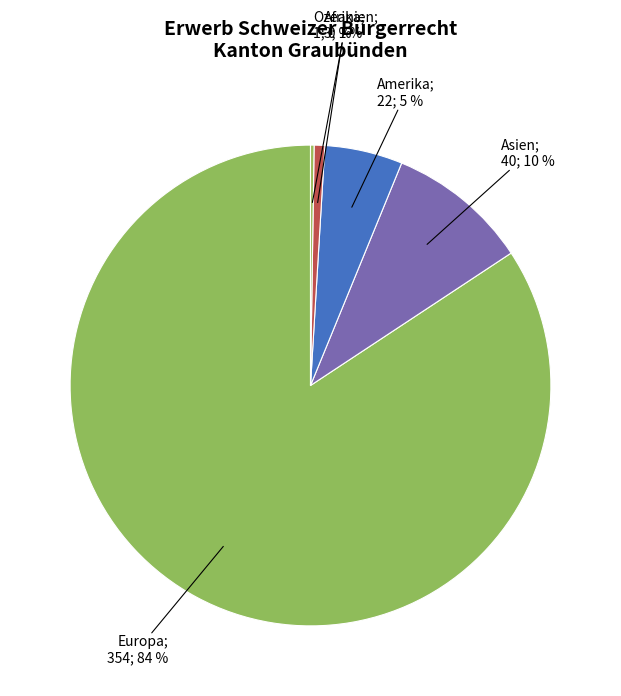

Count the number of slices in the pie.

5